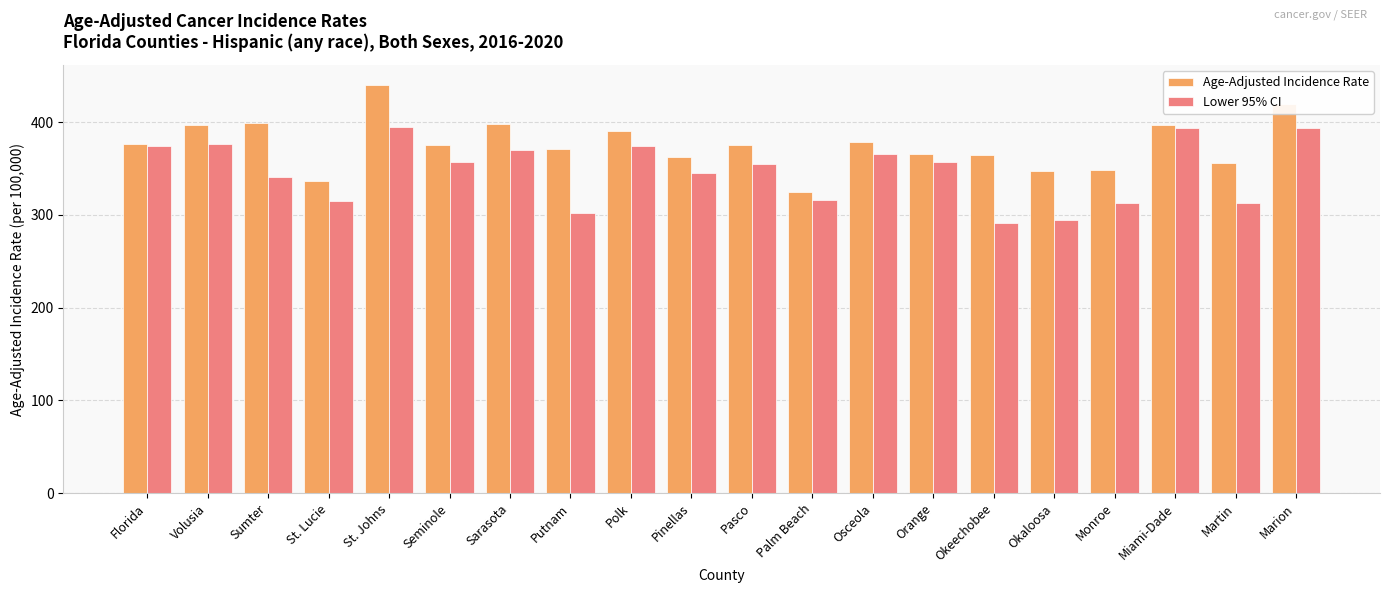

At how many categories does at least one series exceed 386?

7